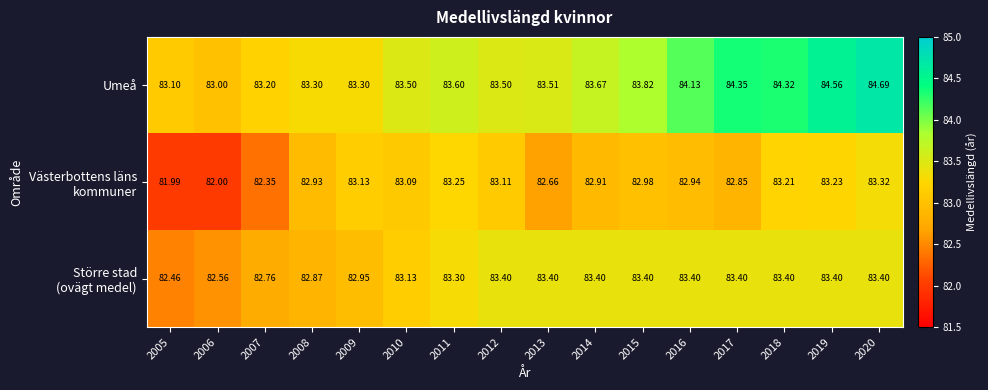

What is the smallest value displayed?

82.0